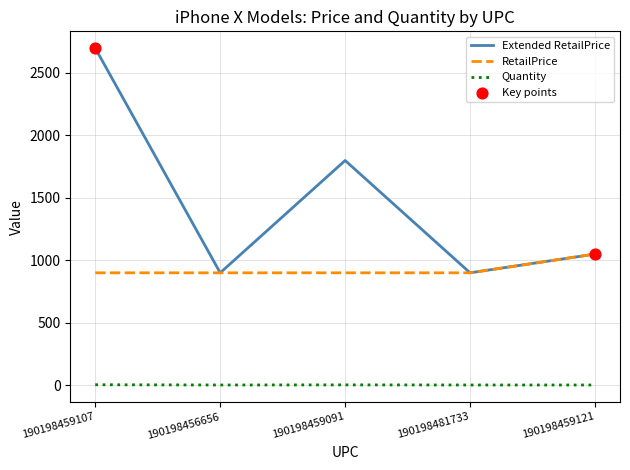

Which series has the widest spread of values?

Extended RetailPrice